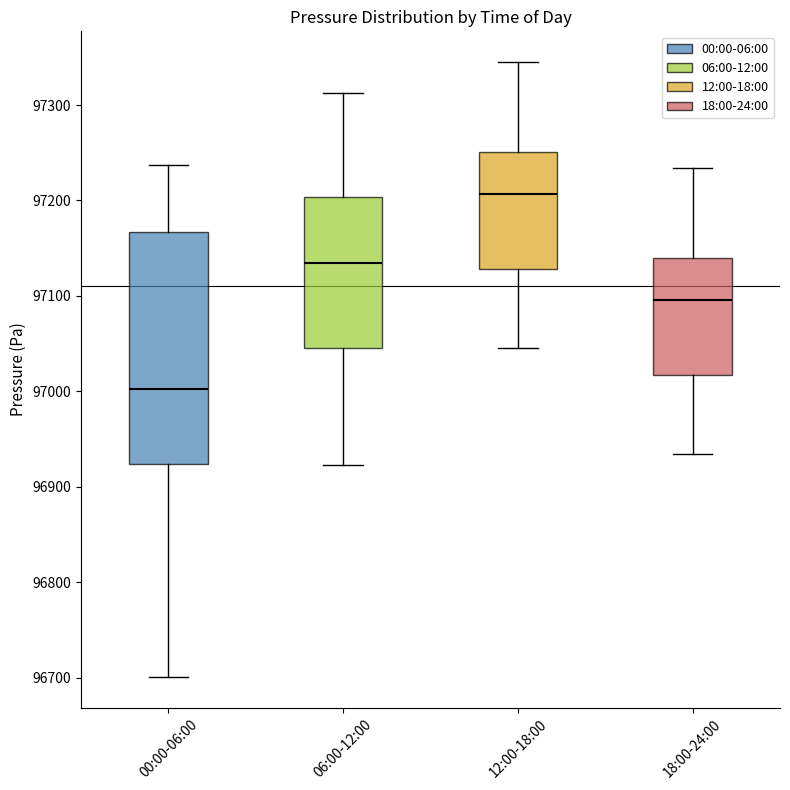

Which box's median line is the highest?

12:00-18:00